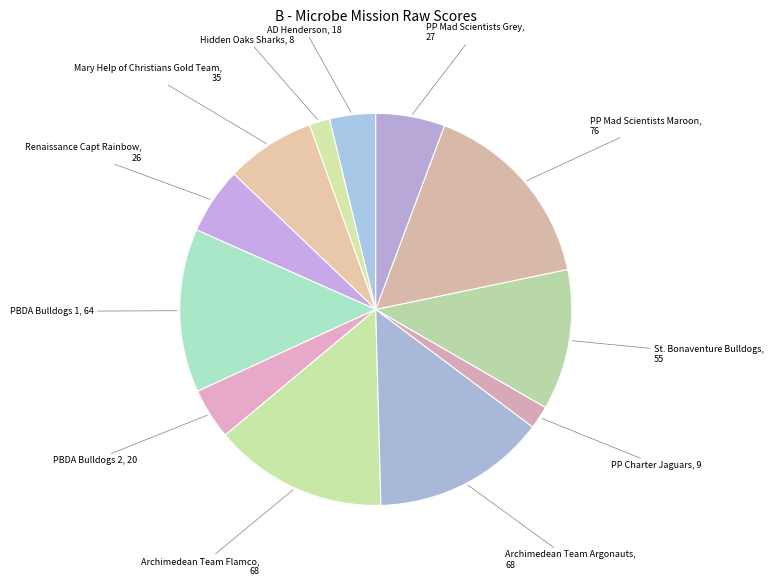

Which category has the smallest portion of the pie?

Hidden Oaks Sharks